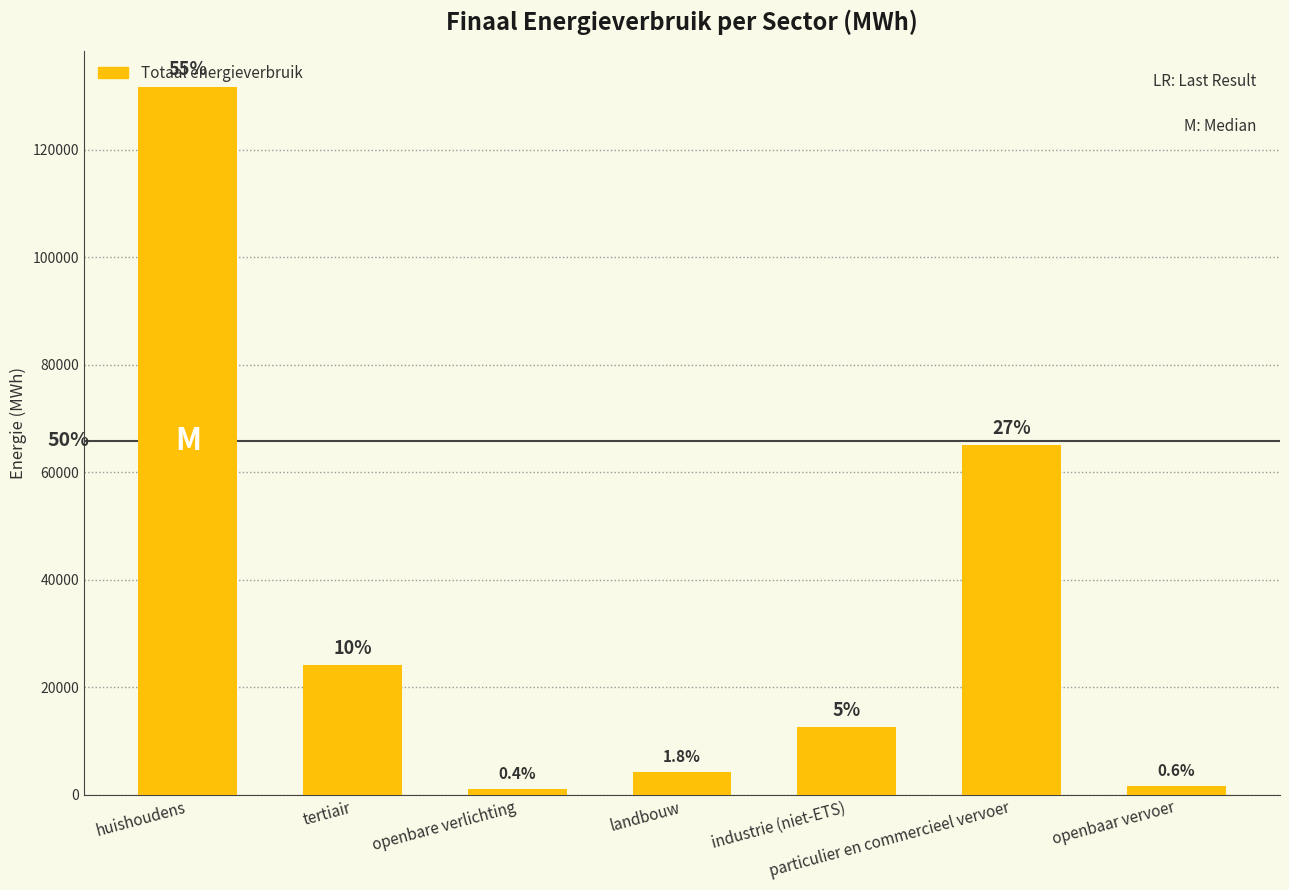

At which label does the data first exceed 12501?

huishoudens